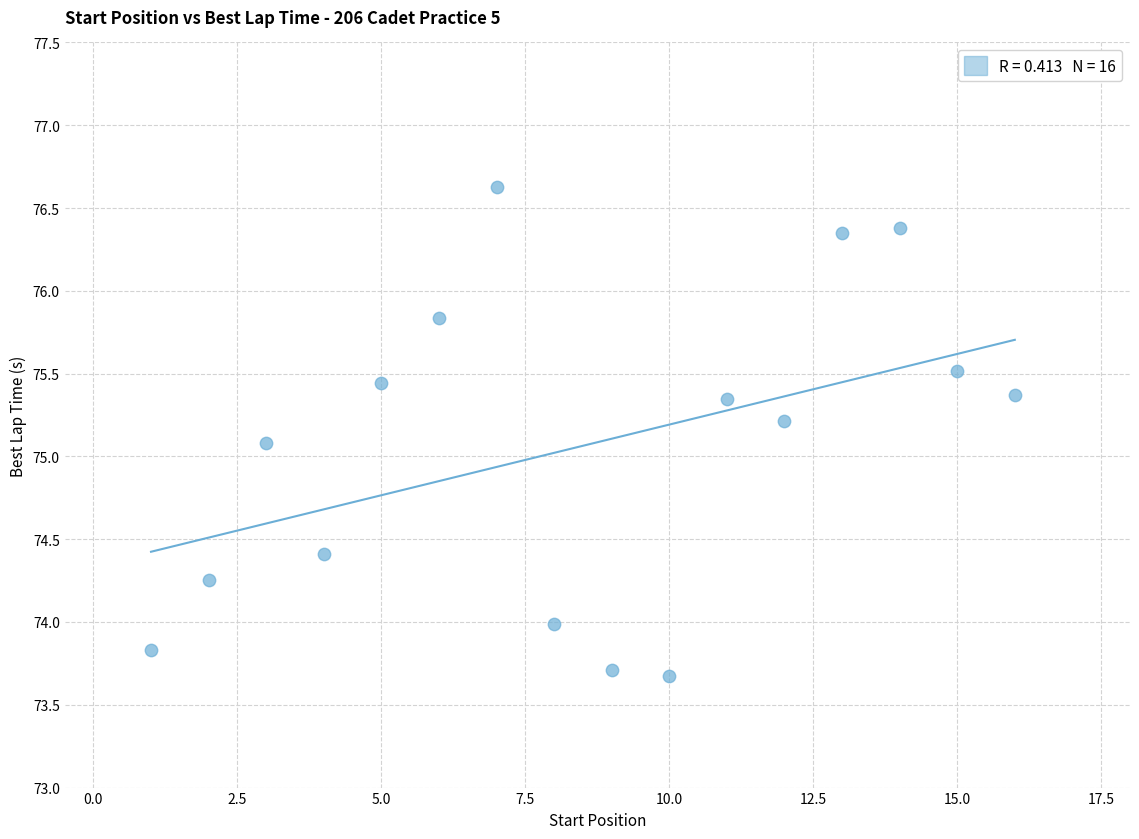

What is the range of Y values (max minus min)?

3.0